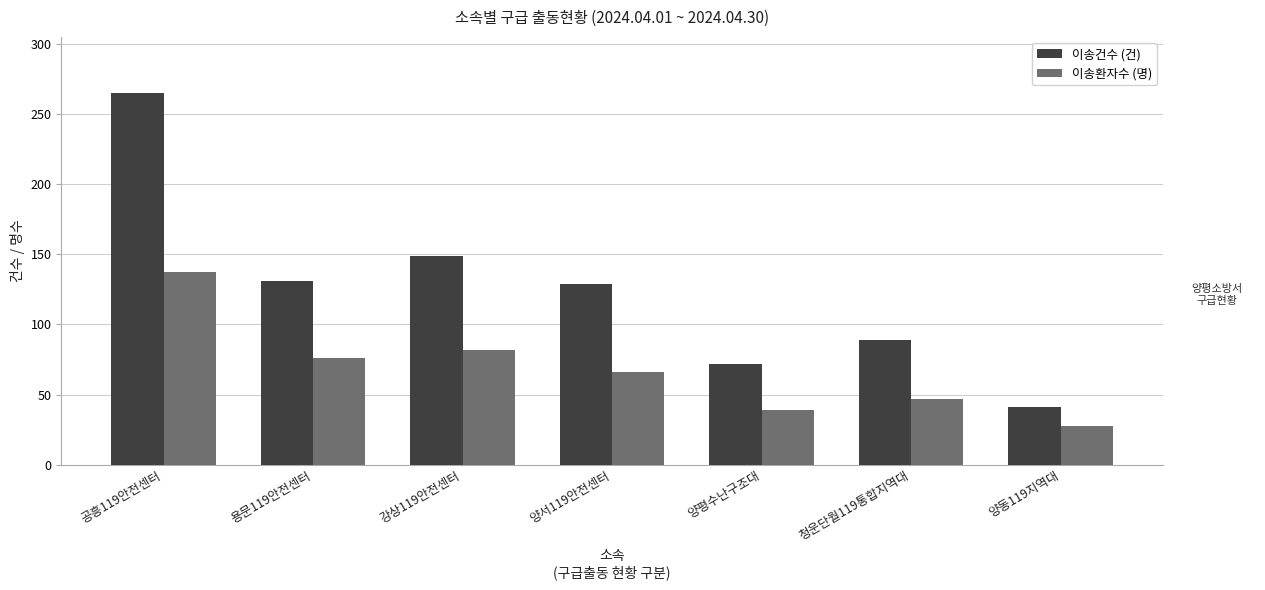

What is the sum of the 이송건수 (건) values at 공흥119안전센터 and 강상119안전센터?

414